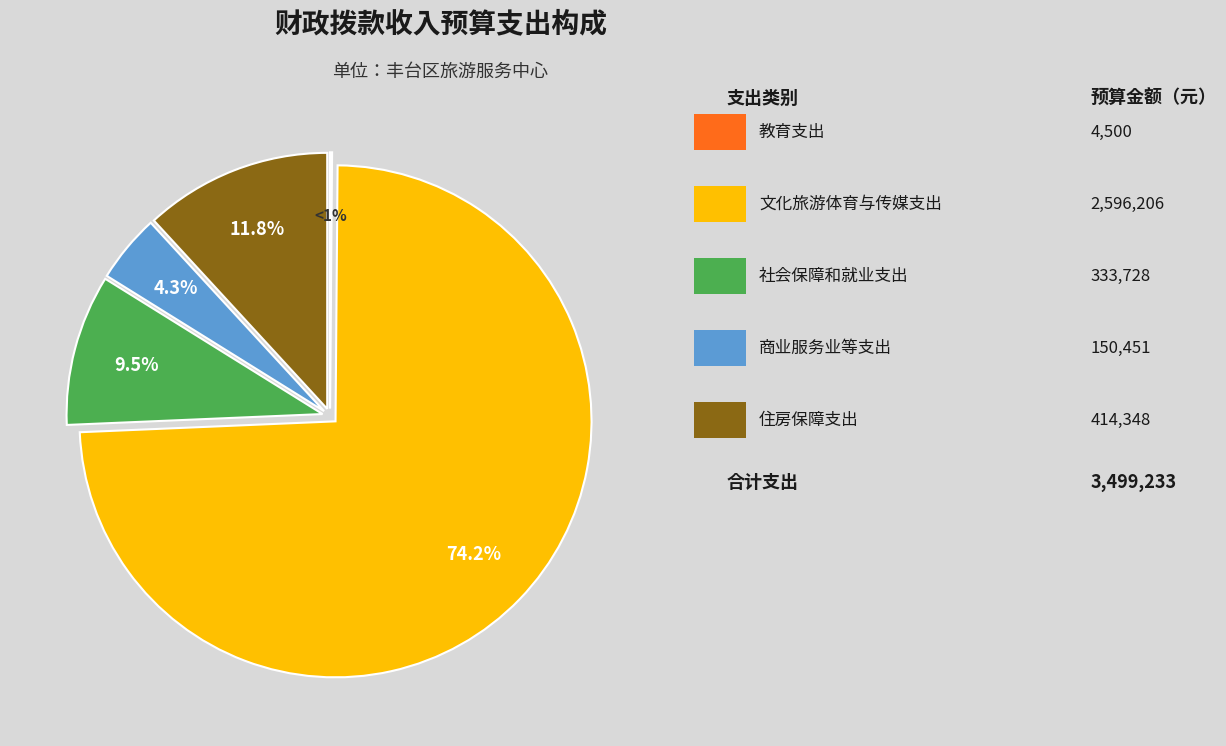

Is 教育支出 the majority of the pie?

No